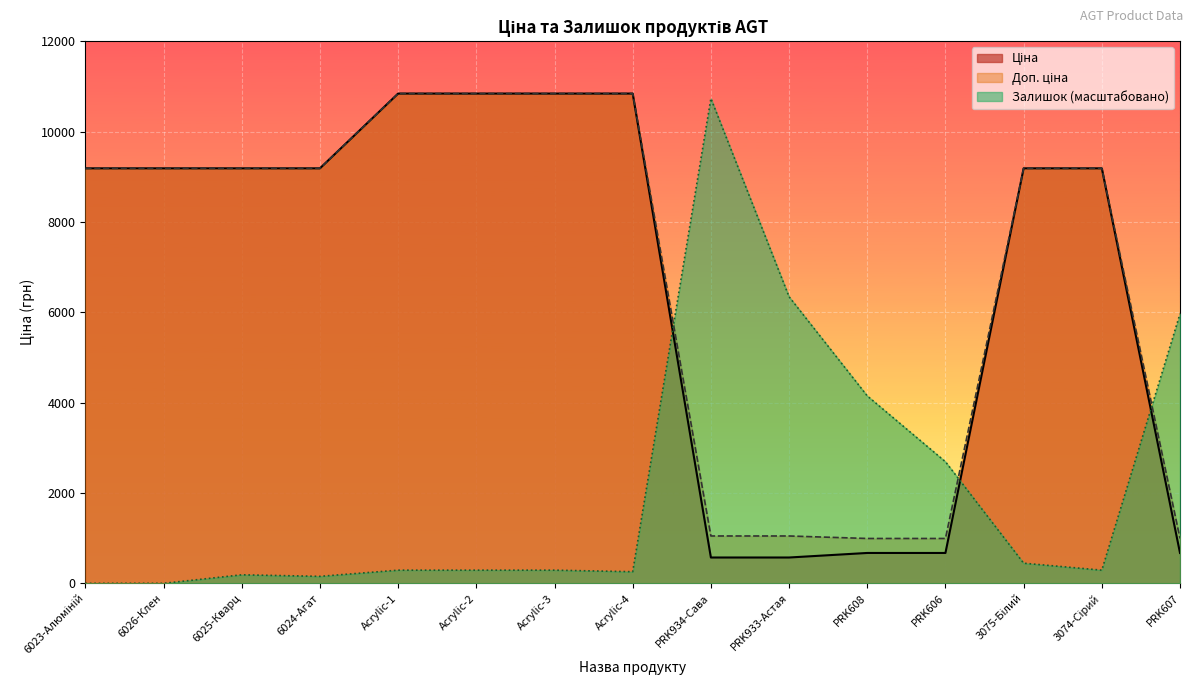

Read the Доп. ціна value at 3075-Білий.

9185.1